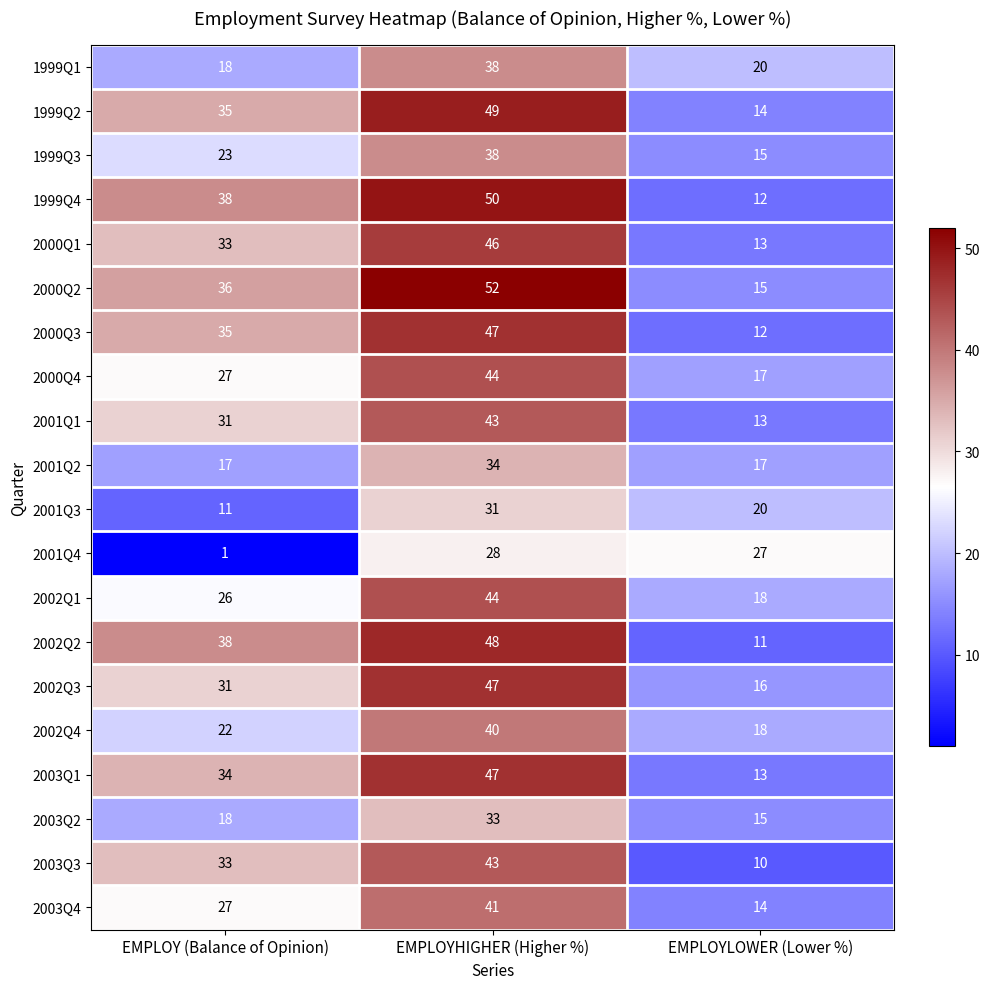

How many data points does each series have?

3